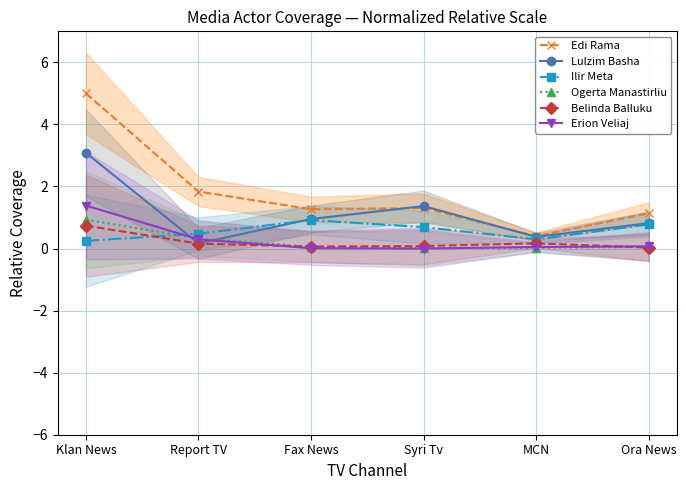

What is the total value across all series at Fax News?

3.3